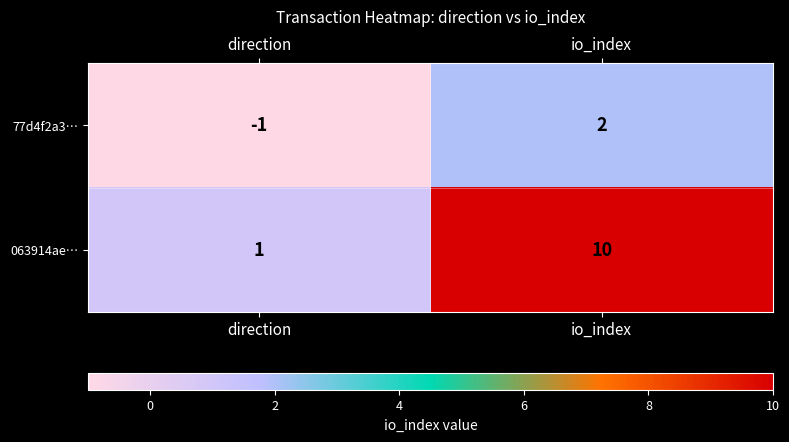

How many data points in 77d4f2a3… are less than 2?

1